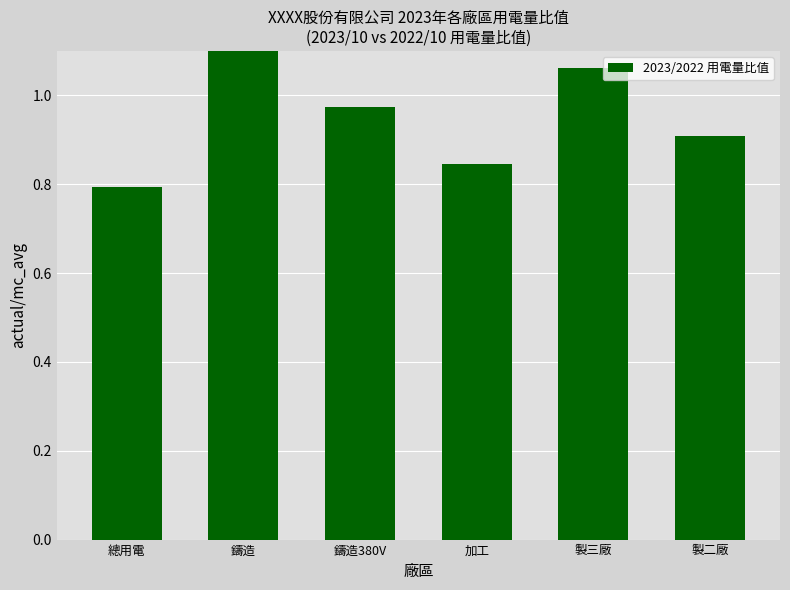

Read the value at 總用電.

0.8